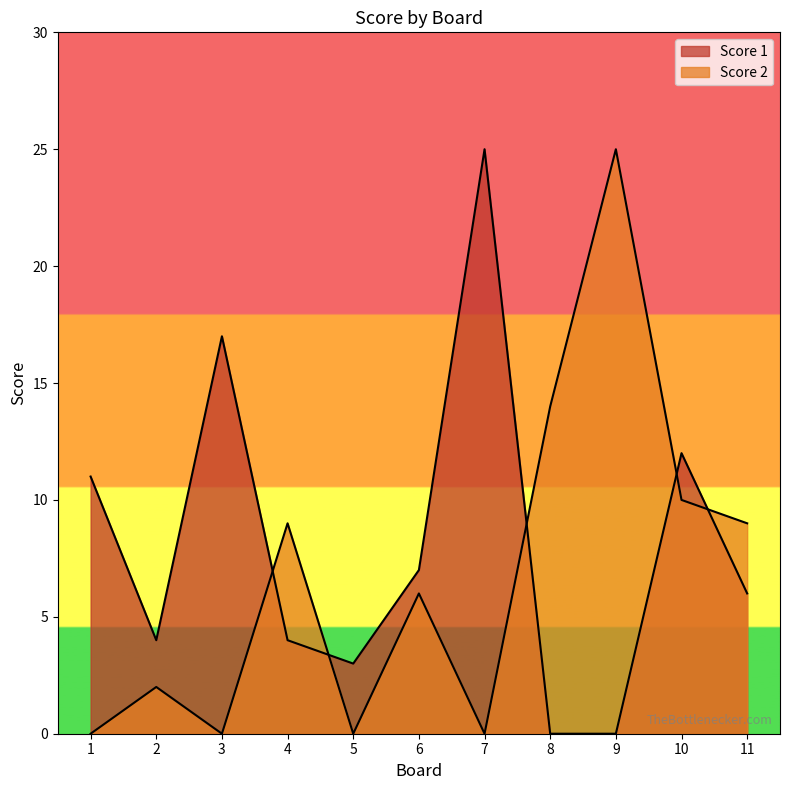

At which category does Score 2 reach its first local peak?

2